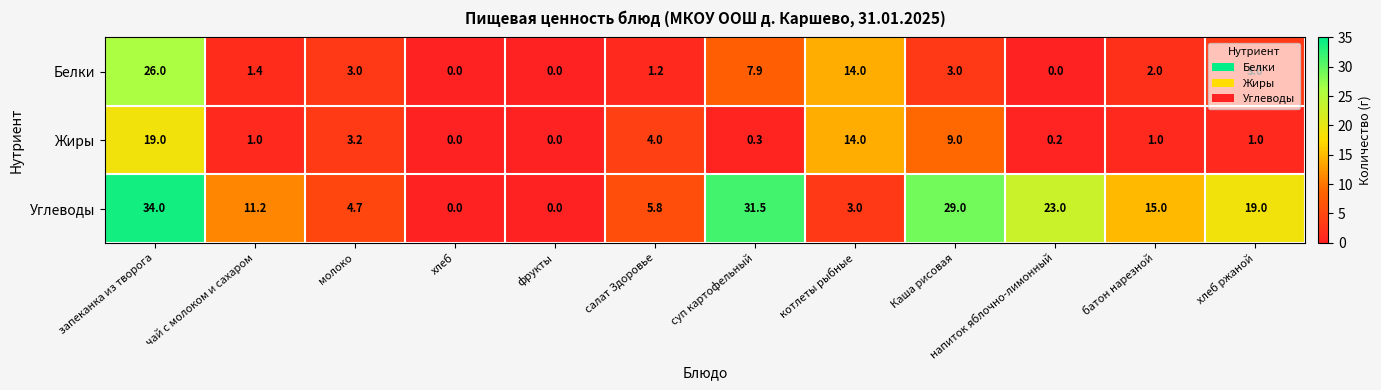

How many values in the Углеводы series are below 15?

6